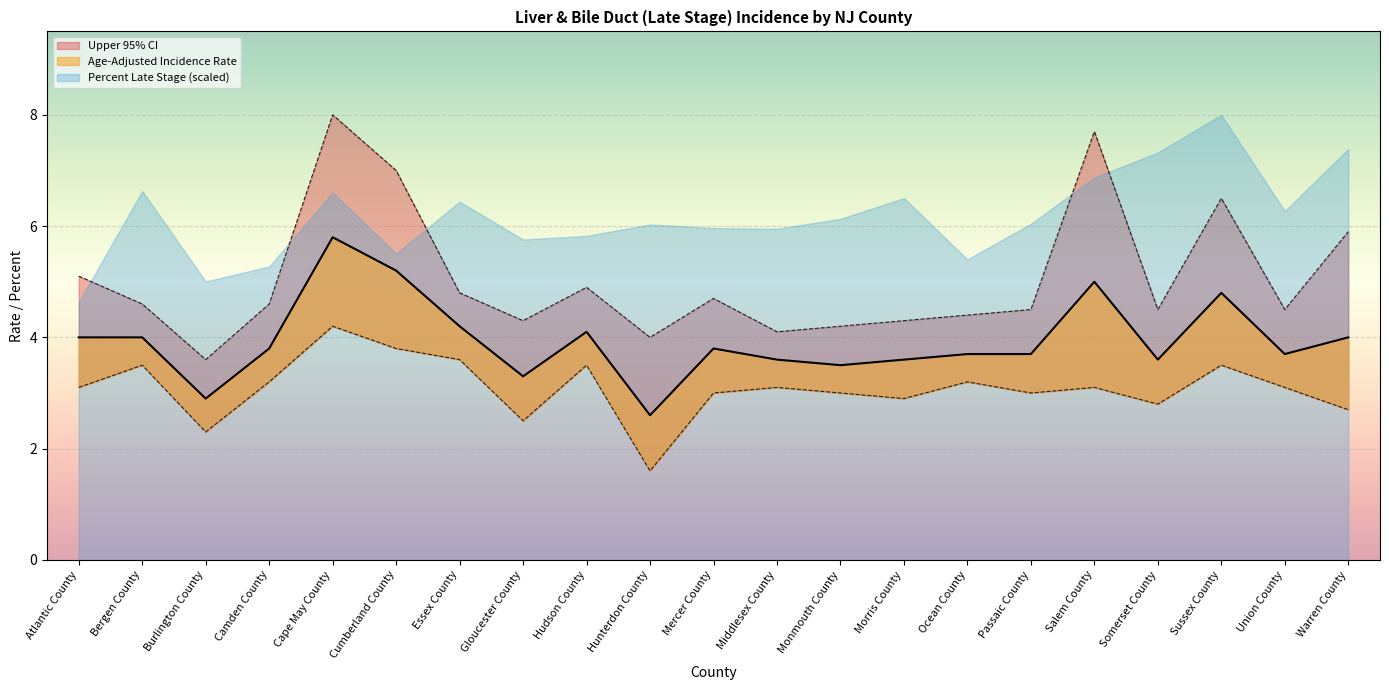

How many data points in Age-Adjusted Incidence Rate are above 3?

19